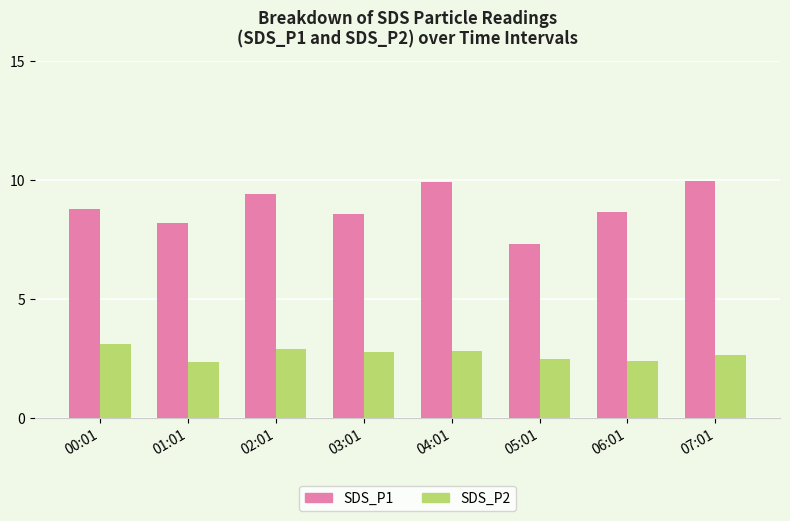

What is the total value across all series at 04:01?

12.7